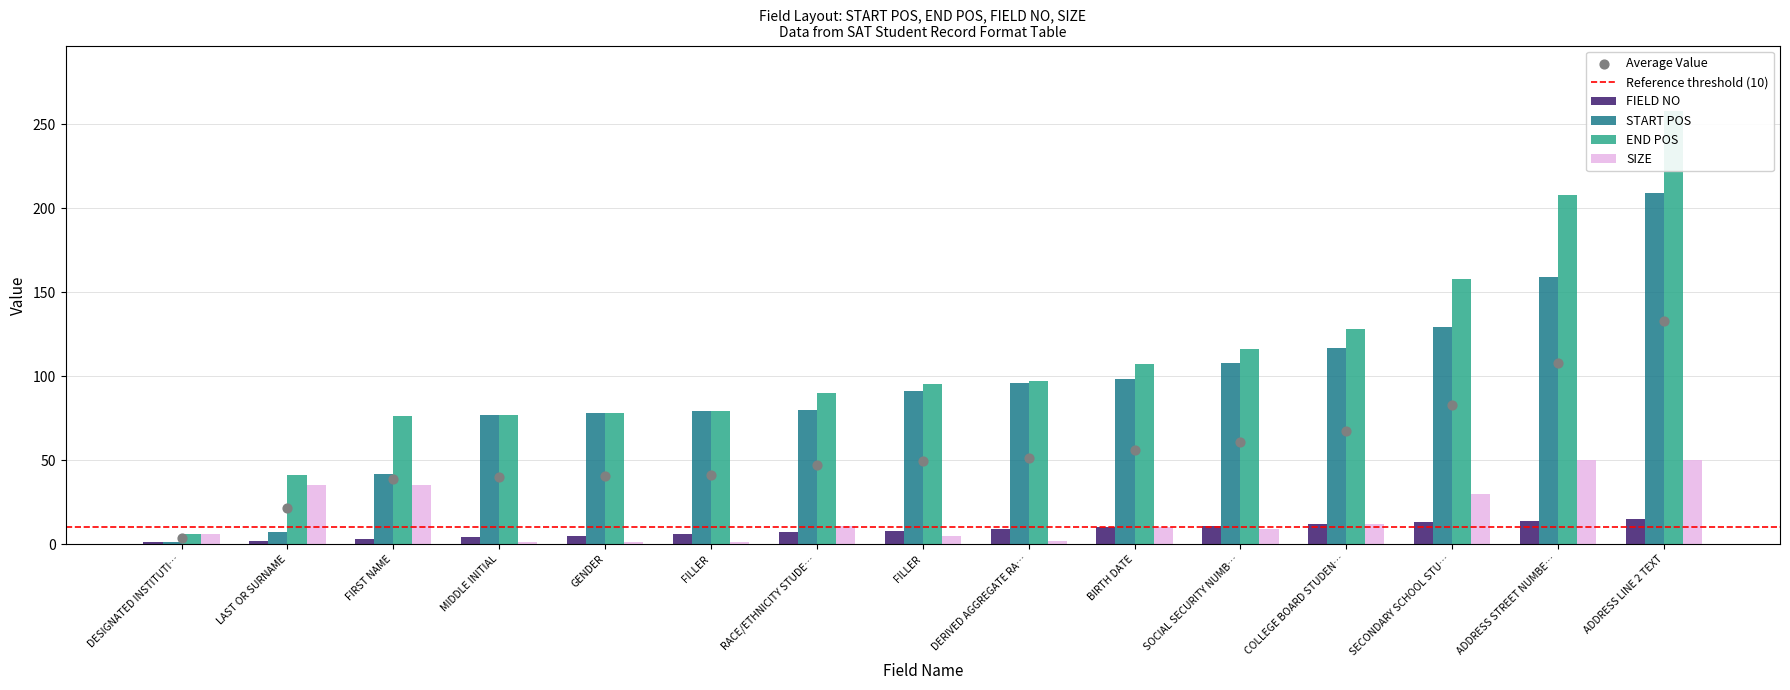

Which series contains the highest Y value?

END POS